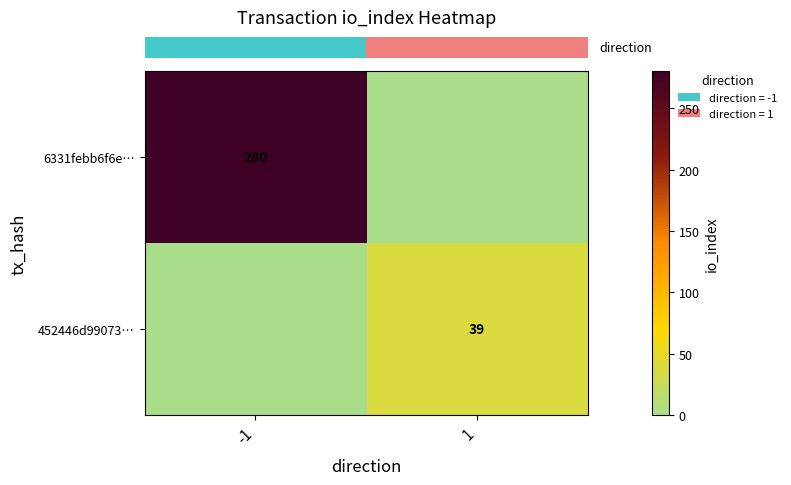

The value of row_0 at -1 is 280. True or false?

True